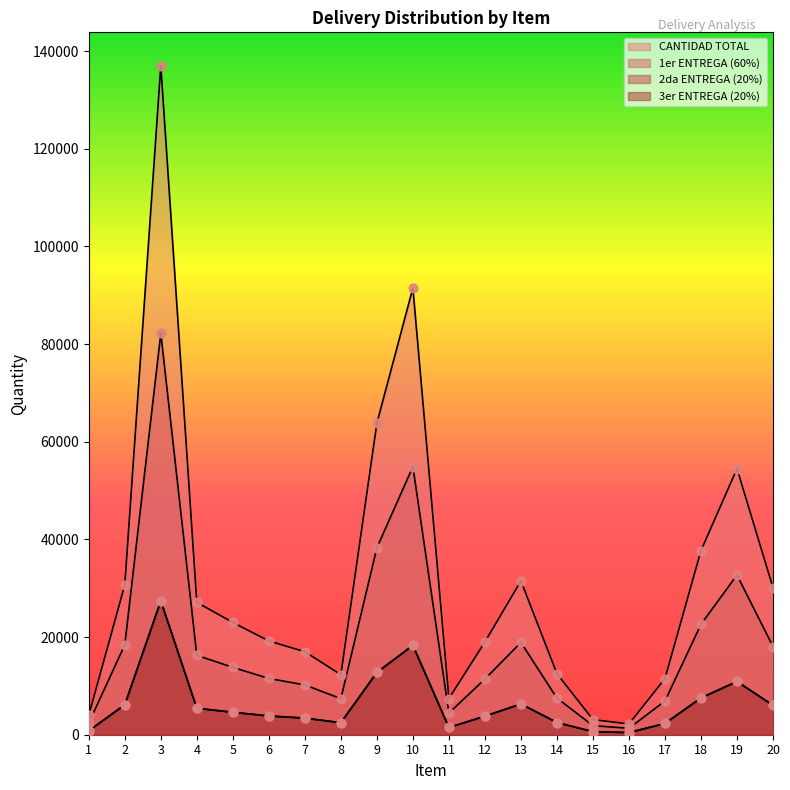

Which series has the largest total across all categories?

CANTIDAD TOTAL